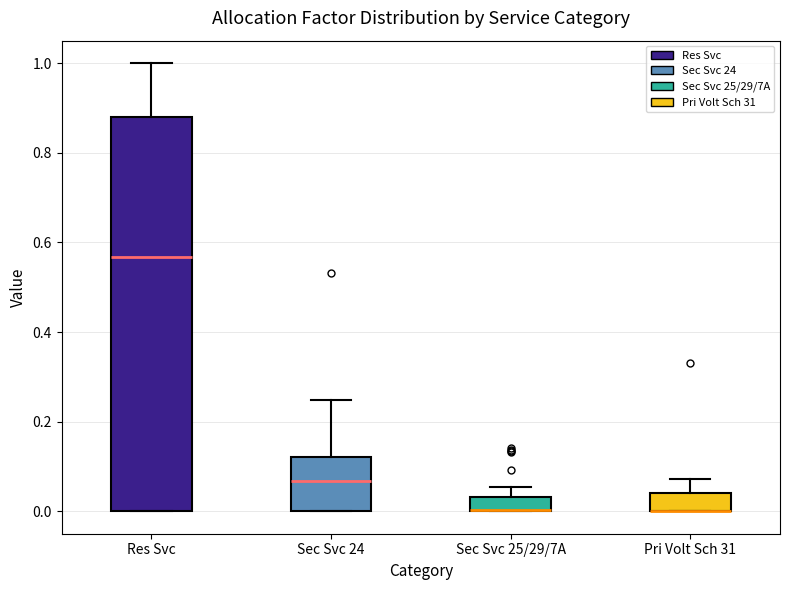

Where is the upper edge of the box for Sec Svc 25/29/7A on the y-axis? The values are not printed on the chart, so give them approximately, as read against the axis.

0.04